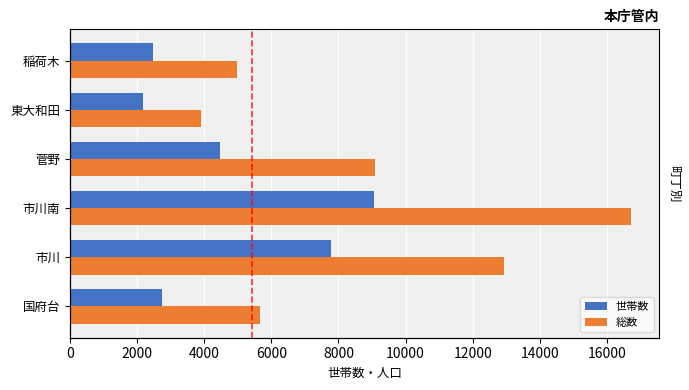

Does the chart contain any negative values?

No